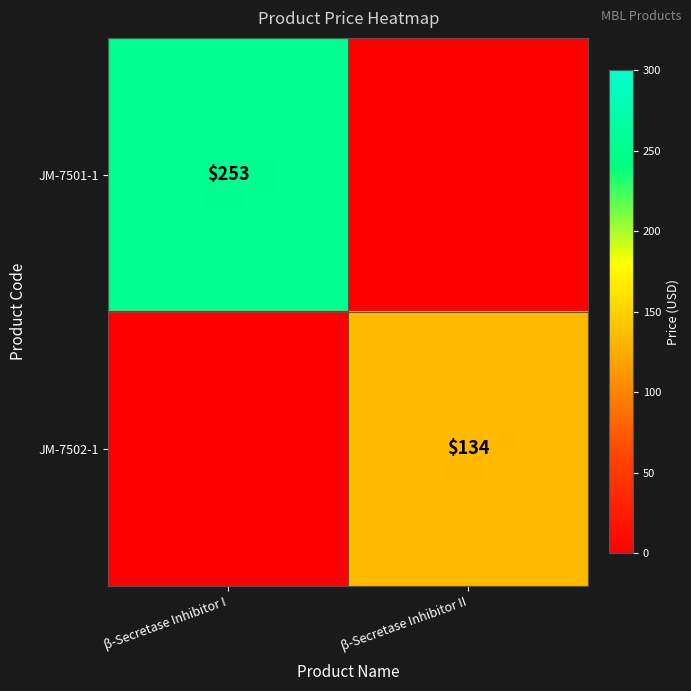

True or false: JM-7501-1 has a value of 93 at β-Secretase Inhibitor I.

False